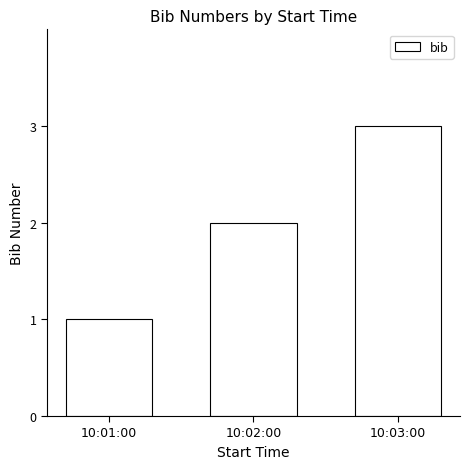

The value at 10:01:00 is 2. True or false?

False